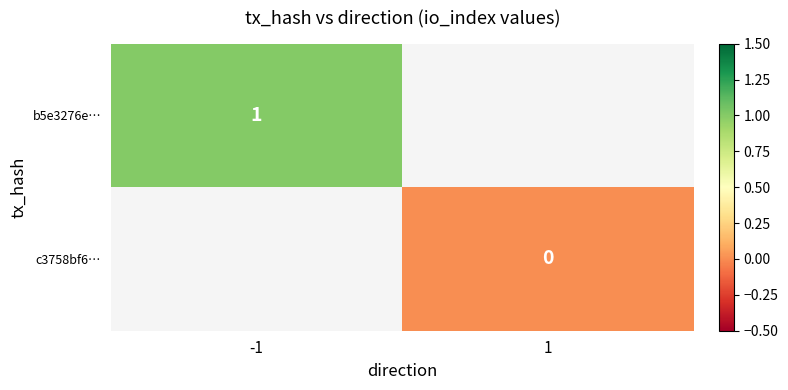

The b5e3276e… series shows 0 at -1. True or false?

False